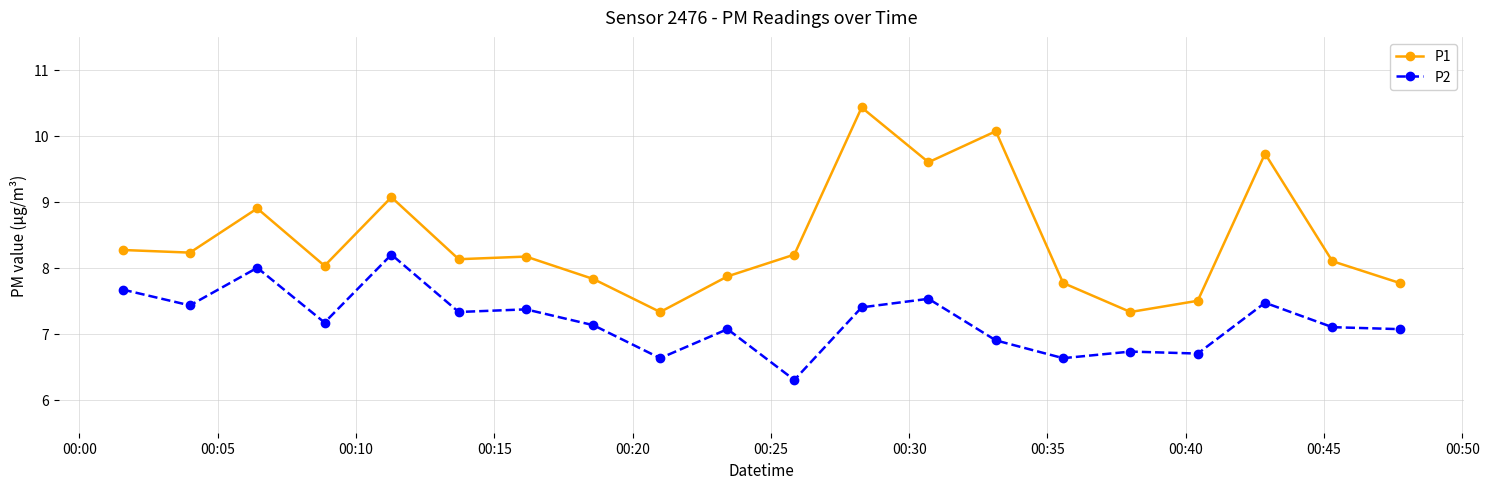

Reading right to left, what are all the values shown in this chart?

P1: 7.8	8.1	9.7	7.5	7.3	7.8	10.1	9.6	10.4	8.2	7.9	7.3	7.8	8.2	8.1	9.1	8.0	8.9	8.2	8.3
P2: 7.1	7.1	7.5	6.7	6.7	6.6	6.9	7.5	7.4	6.3	7.1	6.6	7.1	7.4	7.3	8.2	7.2	8.0	7.4	7.7